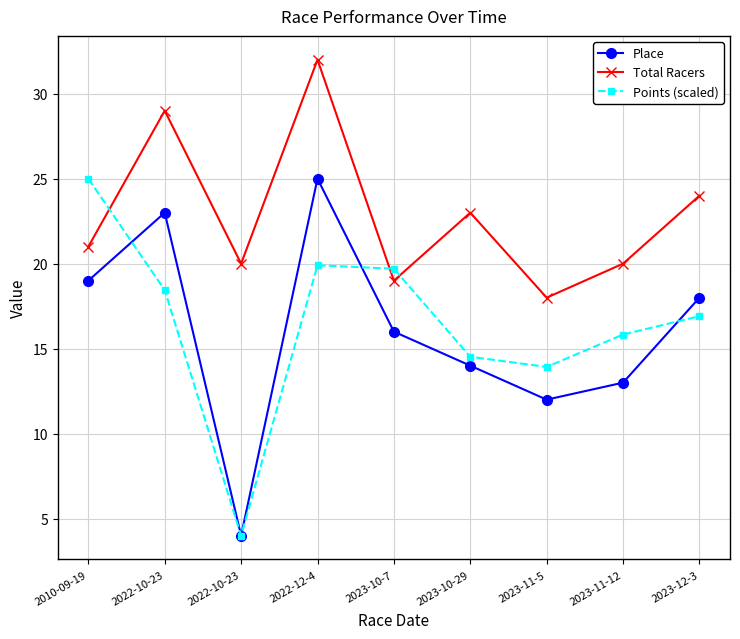

At 2023-11-12, list the series in order from largest to smallest.

Total Racers, Points (scaled), Place